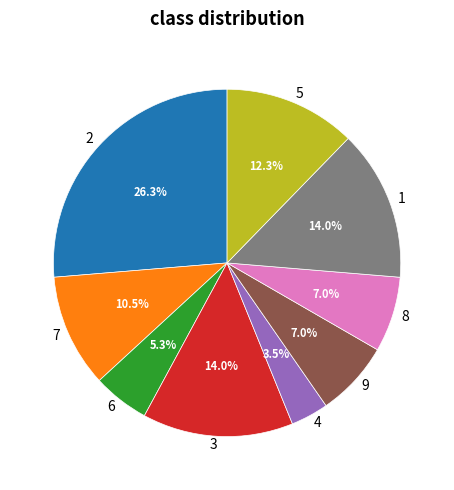

How many segments does this pie chart have?

9